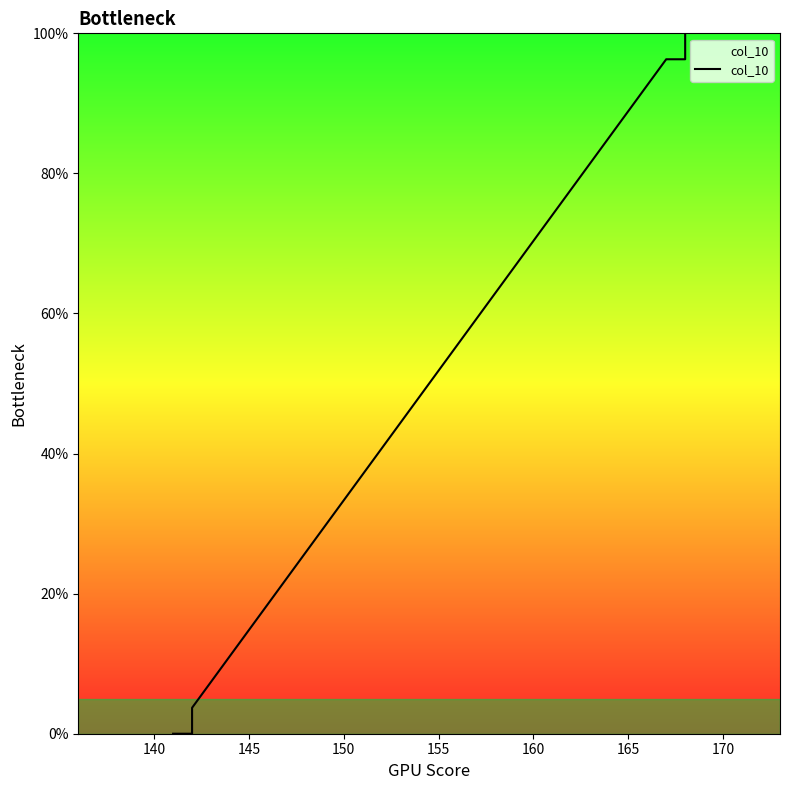

Is this an area chart (filled region under the line)?

No